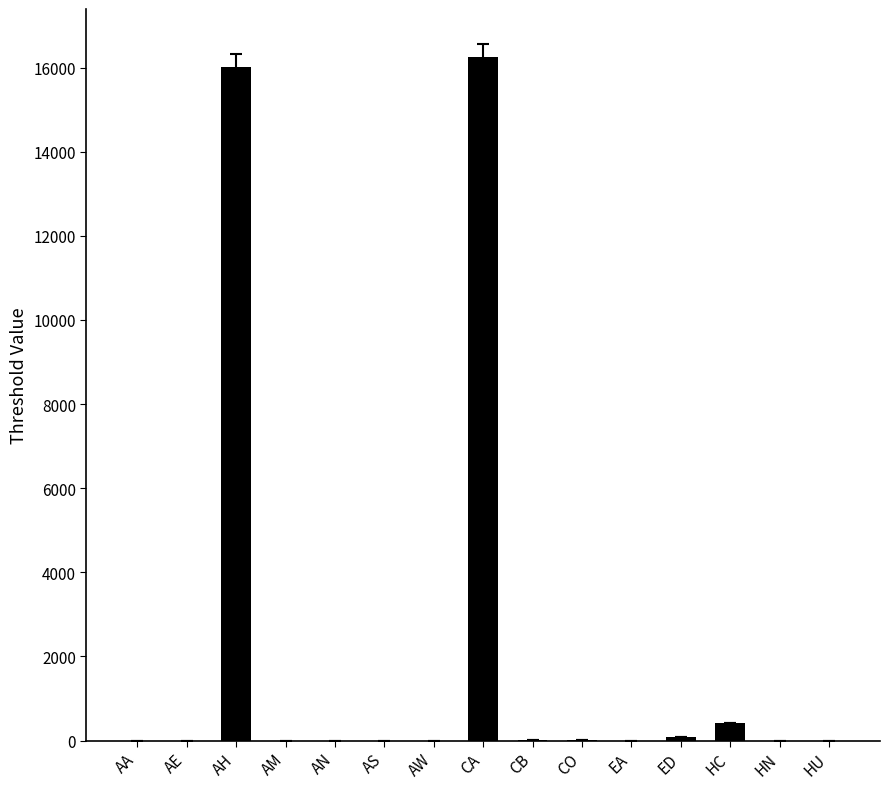

What is the greatest value displayed?

16241